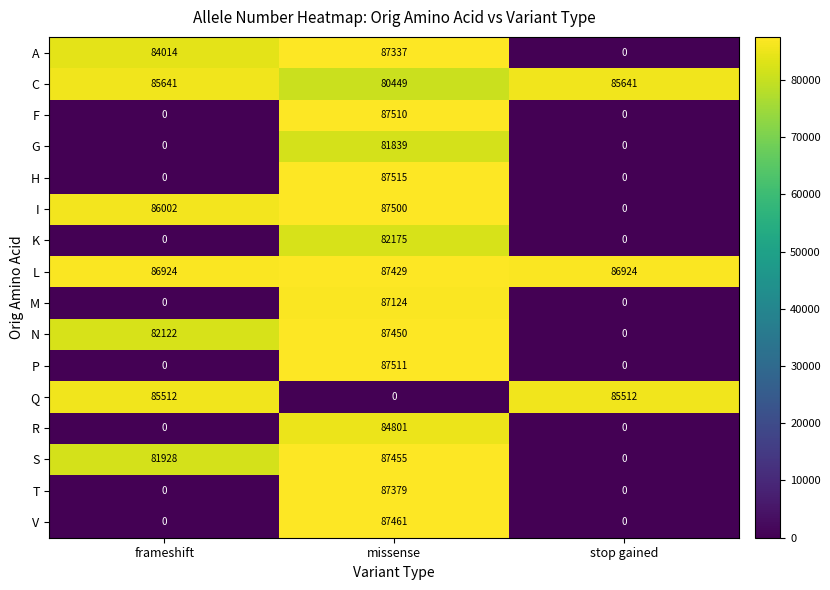

What is the minimum value for C?

80449